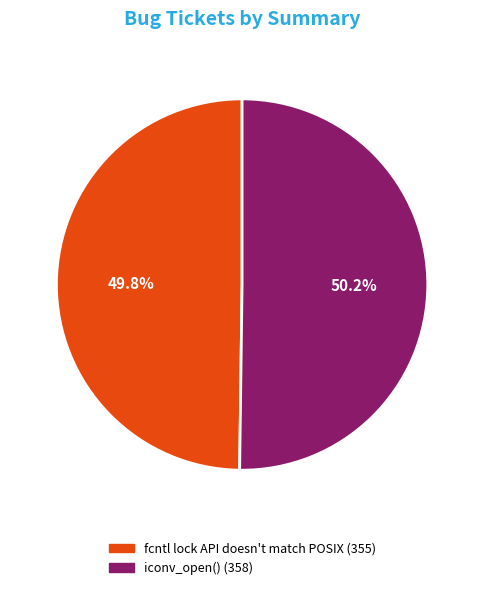

Approximately how many times larger is the value at fcntl lock API doesn't match POSIX compared to iconv_open()?

1.0